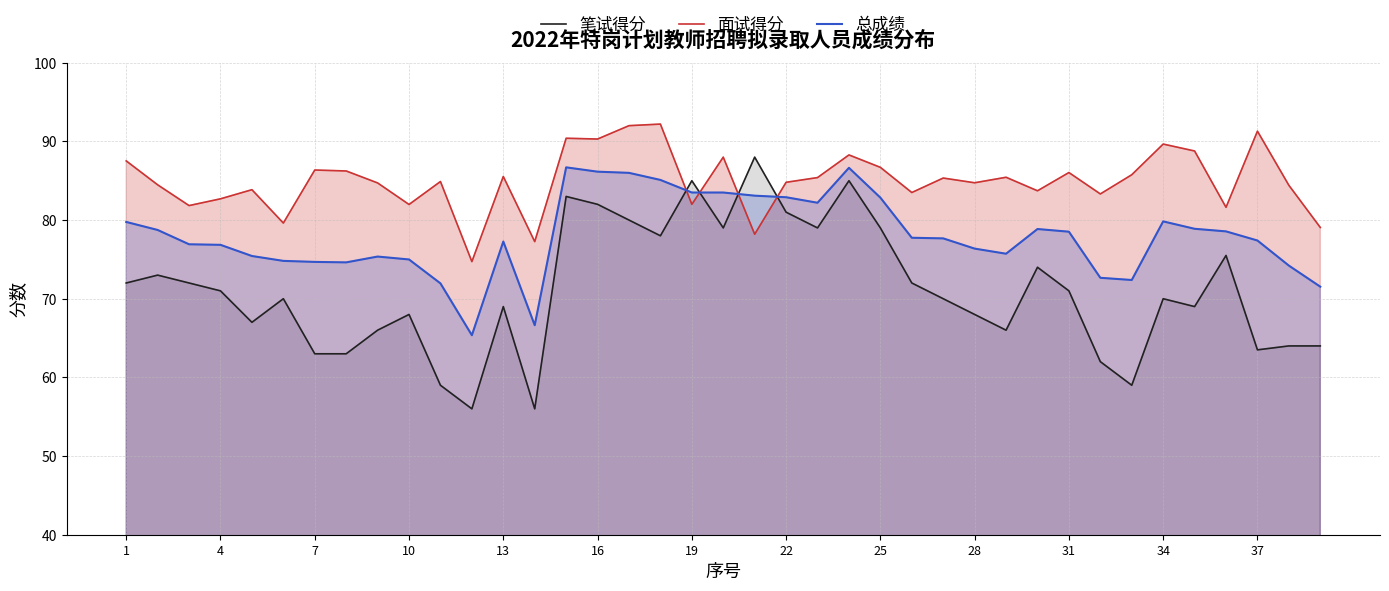

How many intersections are there between 笔试得分 and 总成绩?

4